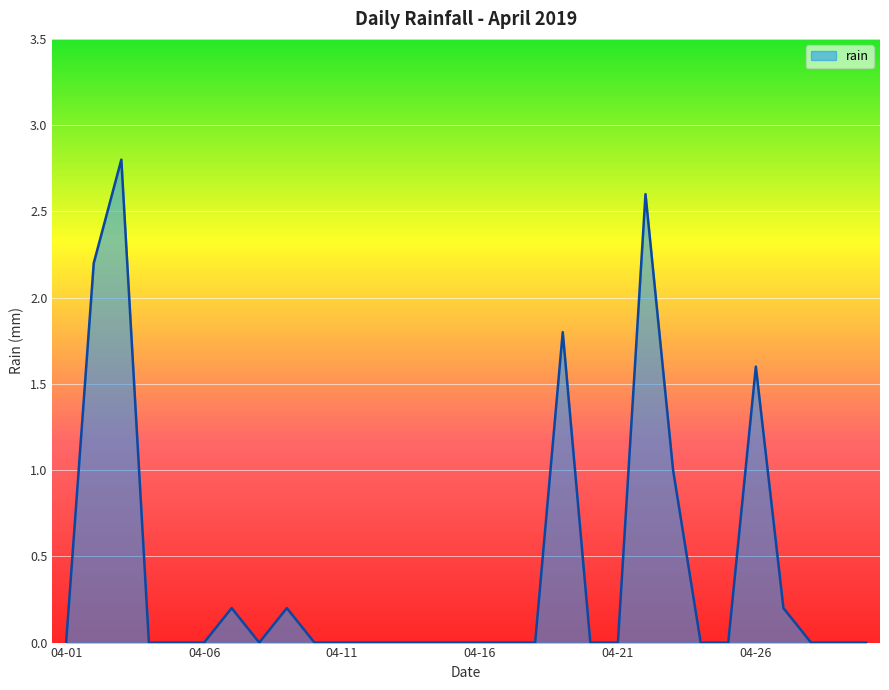

What is the difference between the maximum and minimum values?

2.8